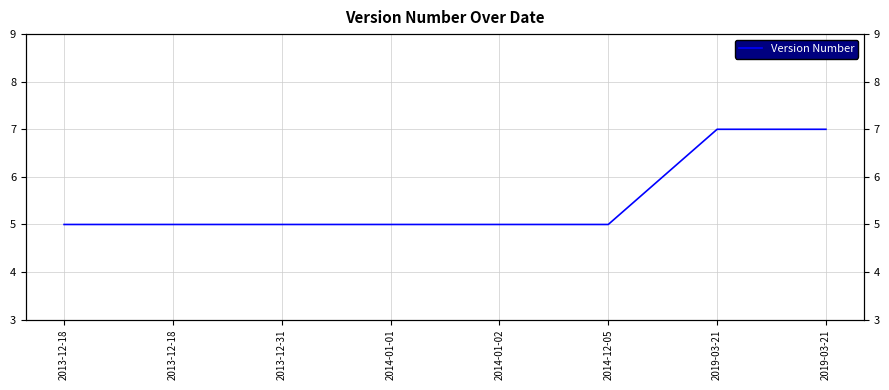

List the labels in order of value, largest first.

2019-03-21, 2019-03-21, 2013-12-18, 2013-12-18, 2013-12-31, 2014-01-01, 2014-01-02, 2014-12-05